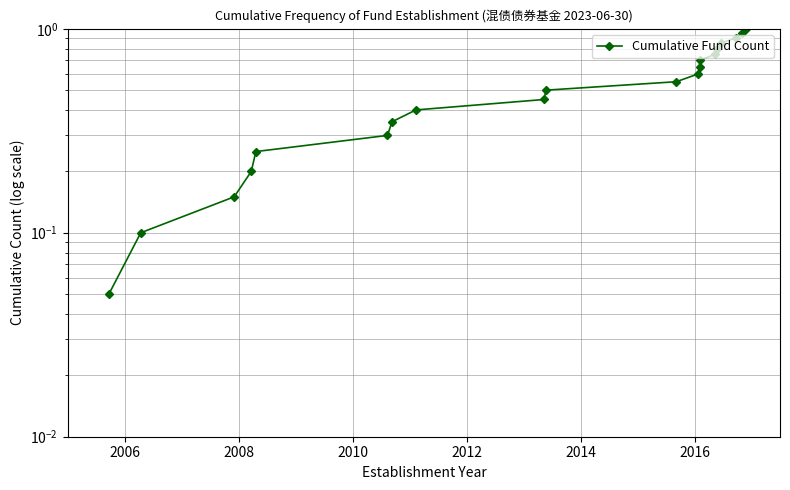

Does the chart display data point markers on the line(s)?

Yes